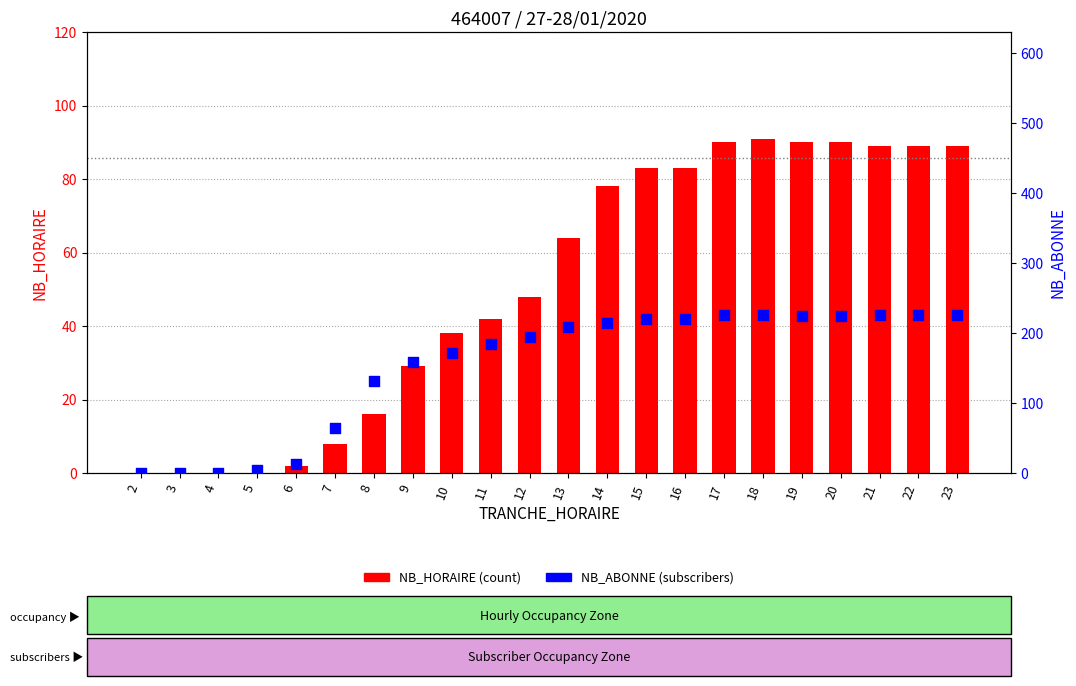

Which series reaches the minimum Y coordinate?

NB_HORAIRE (count)